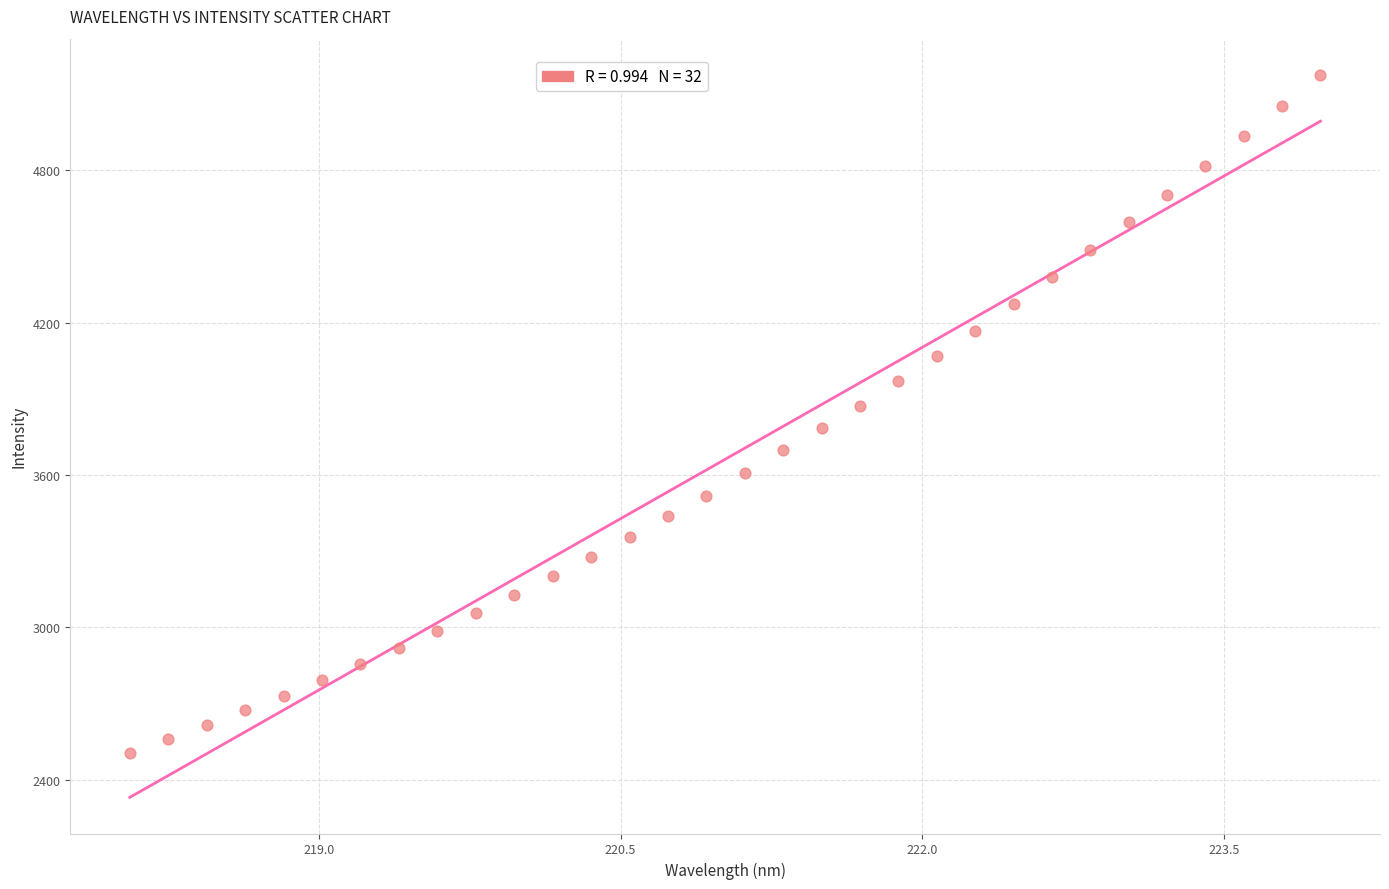

What is the range of X values (max minus min)?

5.9